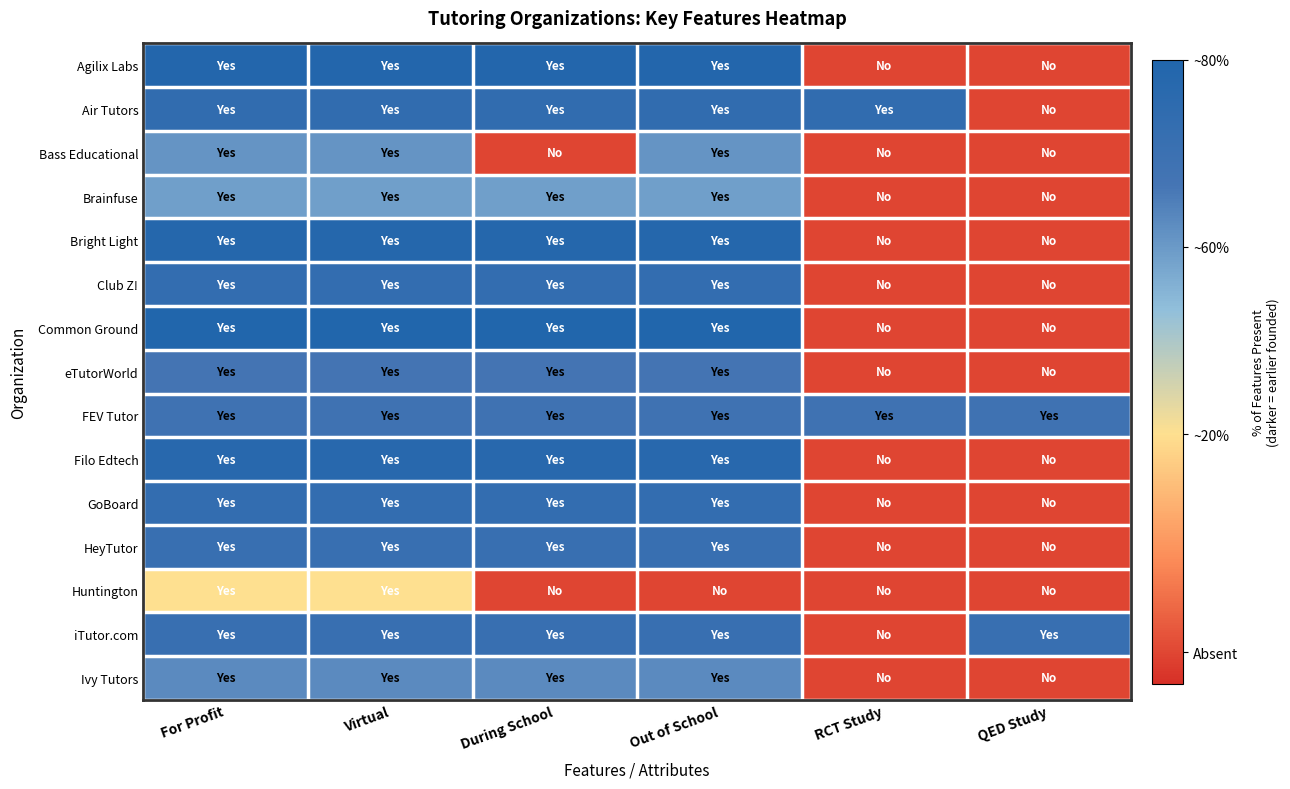

At QED Study, list the series in order from largest to smallest.

iTutor.com, FEV Tutor, Agilix Labs, Air Tutors, Bass Educational, Brainfuse, Bright Light, Club Z!, Common Ground, eTutorWorld, Filo Edtech, GoBoard, HeyTutor, Huntington, Ivy Tutors